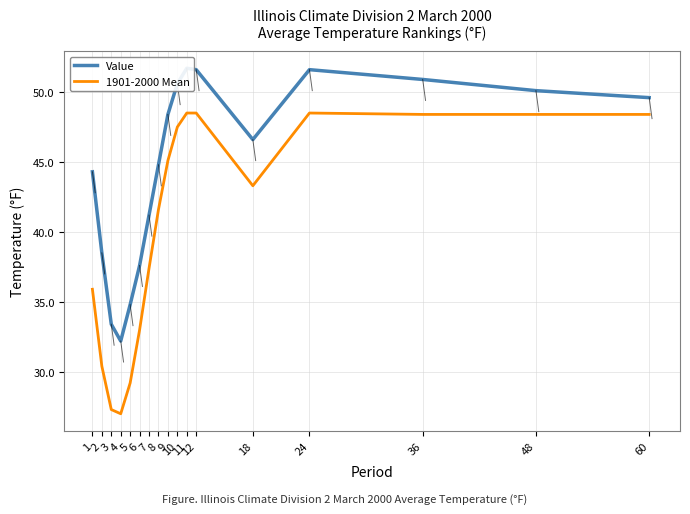

What is the highest value of the Value series?

51.7